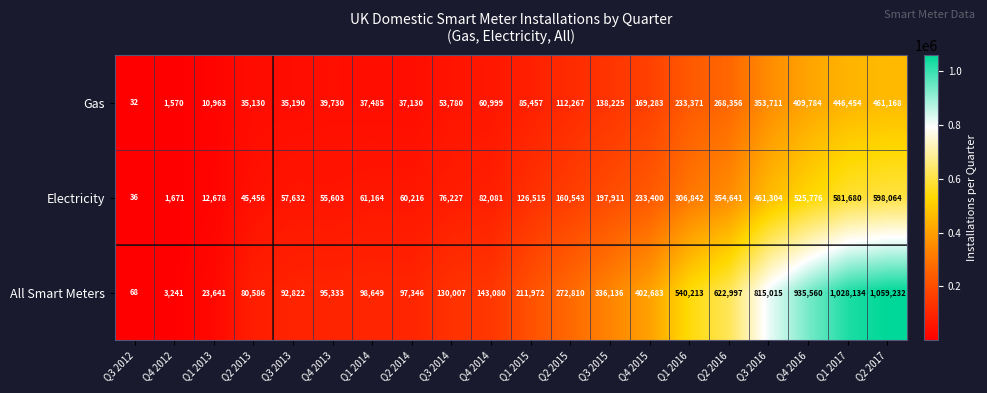

The All Smart Meters series shows 1388956 at Q4 2016. True or false?

False